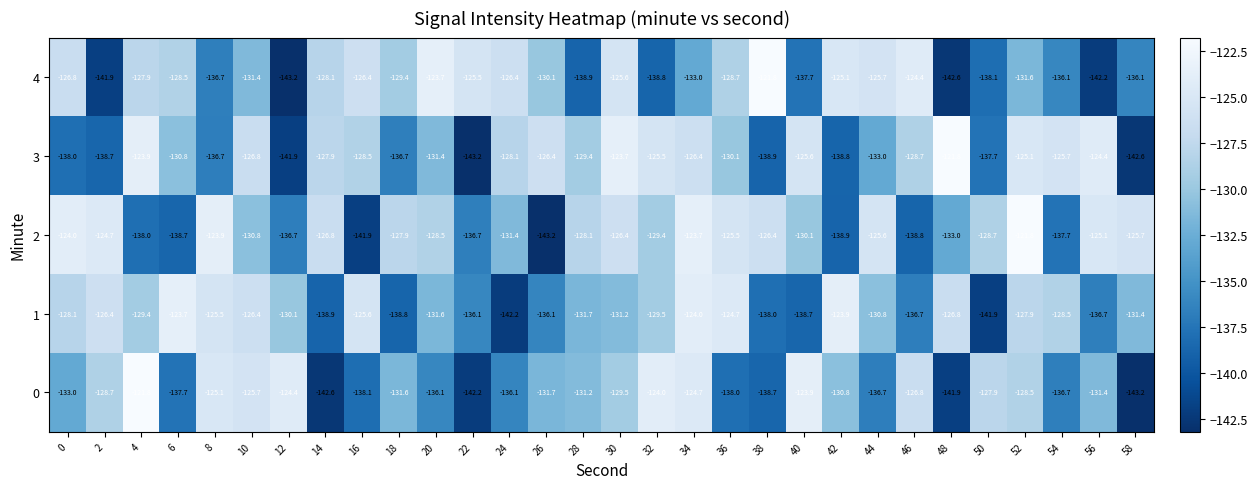

The 2 series shows -129.4 at 32. True or false?

True